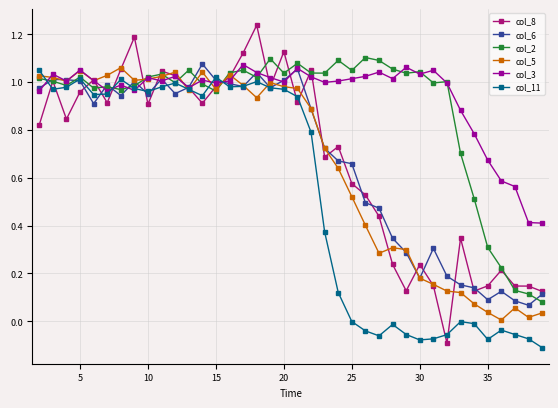

True or false: col_6 has more than 0 points higher than both neighbors.

True